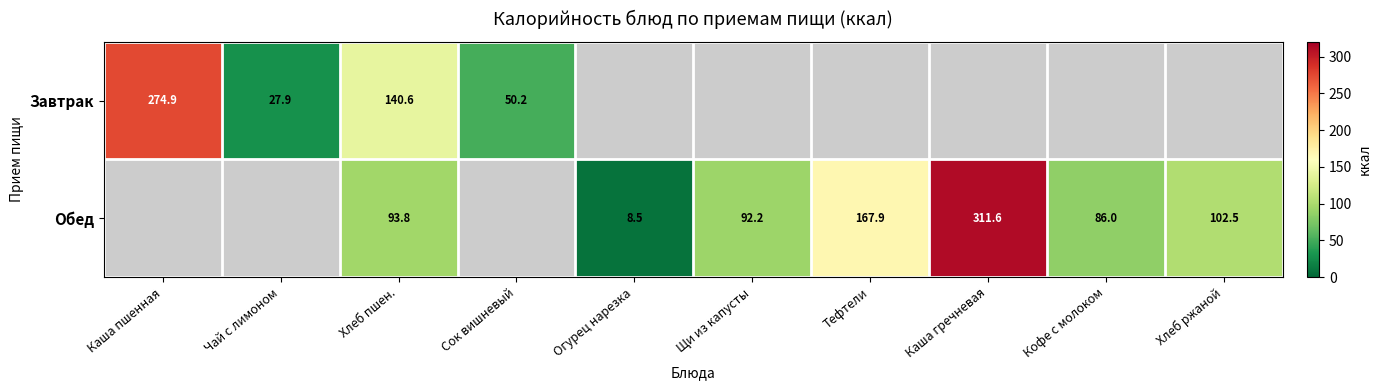

Is it true that Обед equals 40.0 at Хлеб пшен.?

False